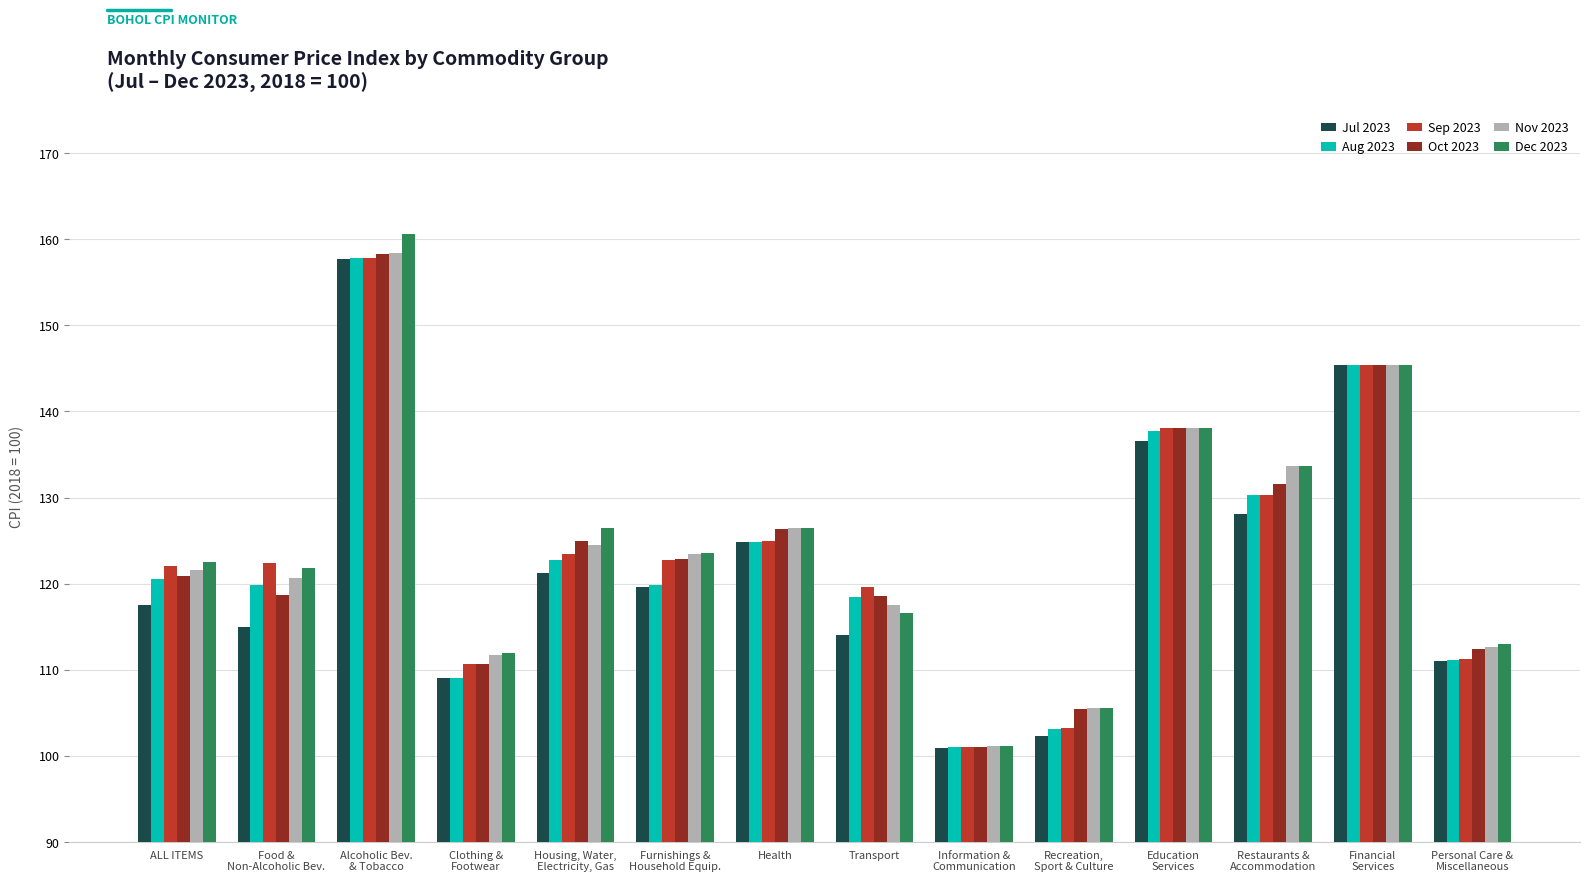

How many bars are there in total?

84